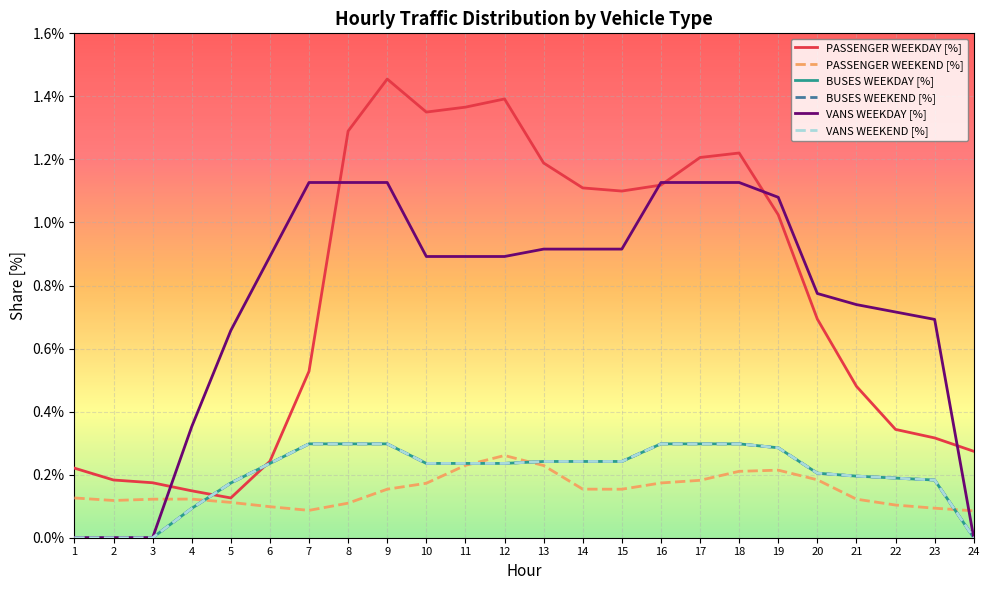

Where is BUSES WEEKDAY [%] nearest to the value 0?

1